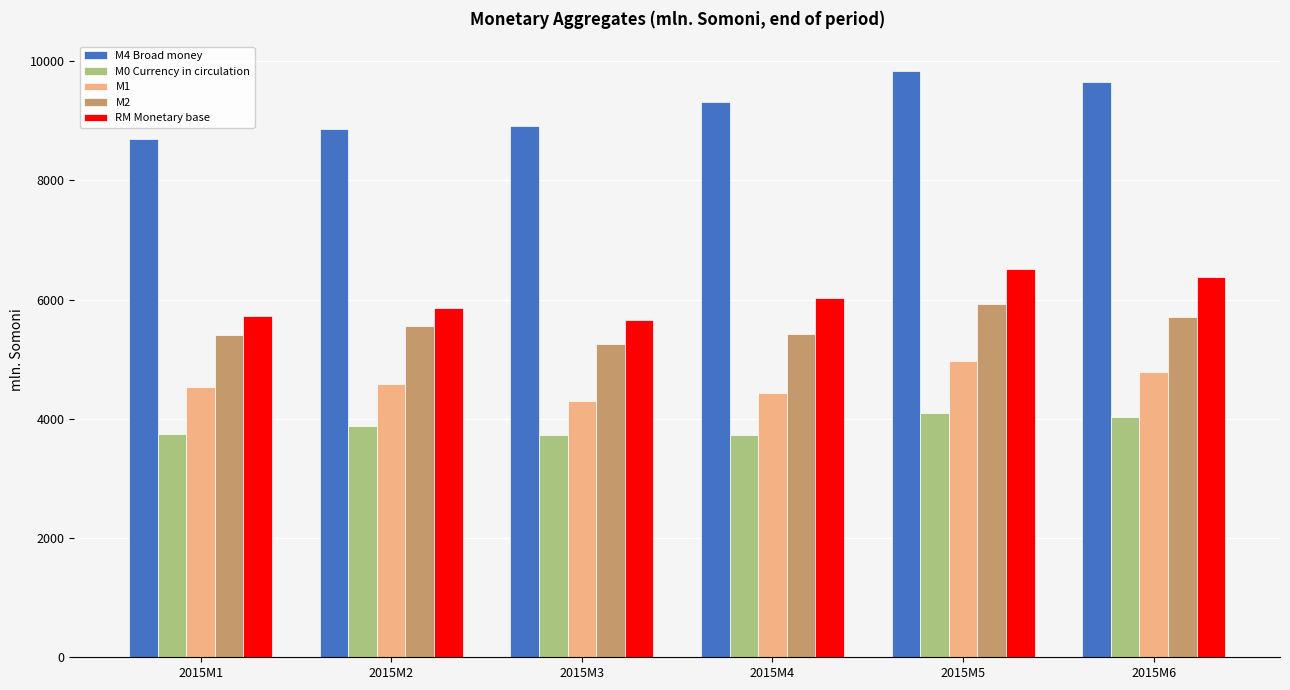

Where does the M1 series first go above 4588?

2015M2